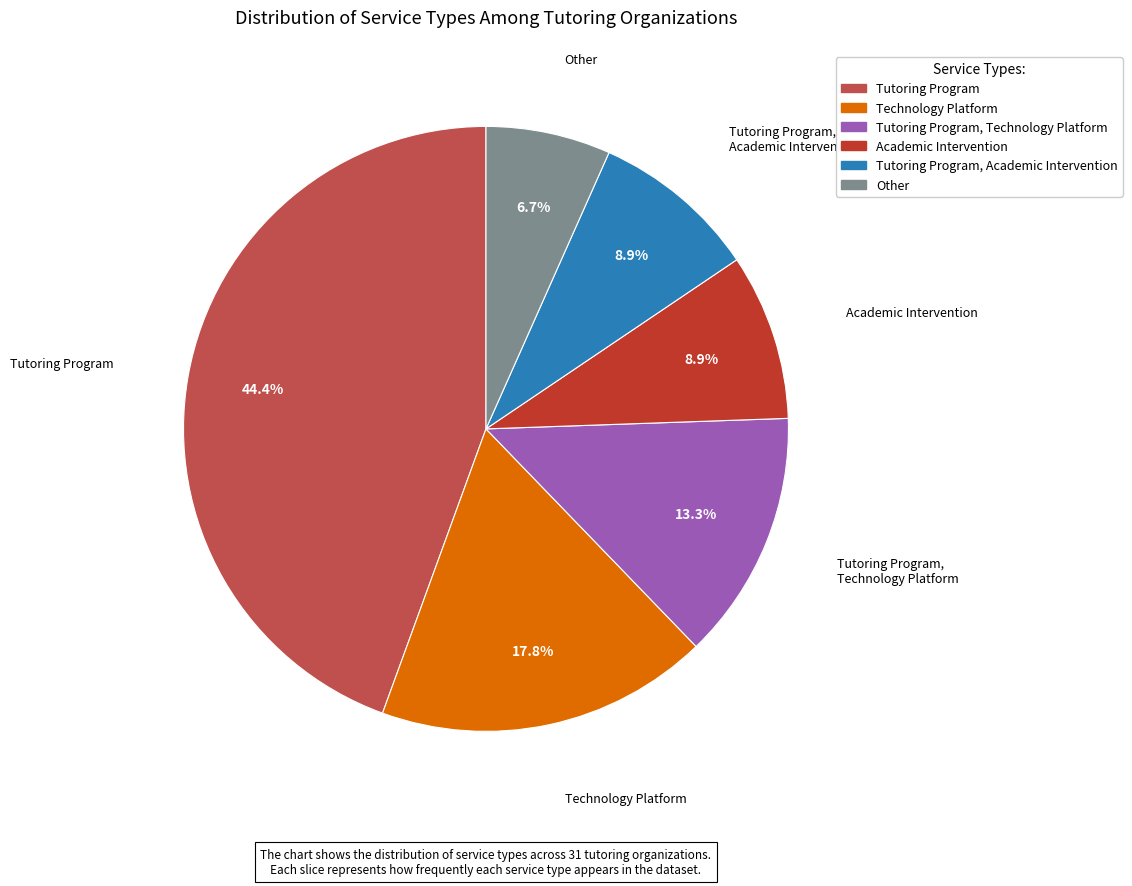

True or false: Tutoring Program accounts for 44% of the total.

True